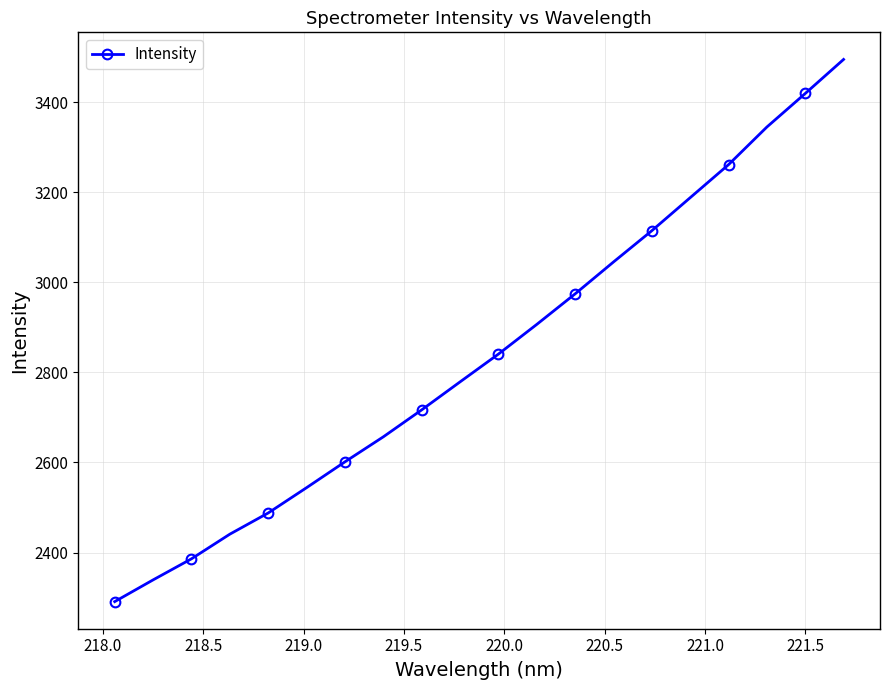

How many data points are above 2840?

10